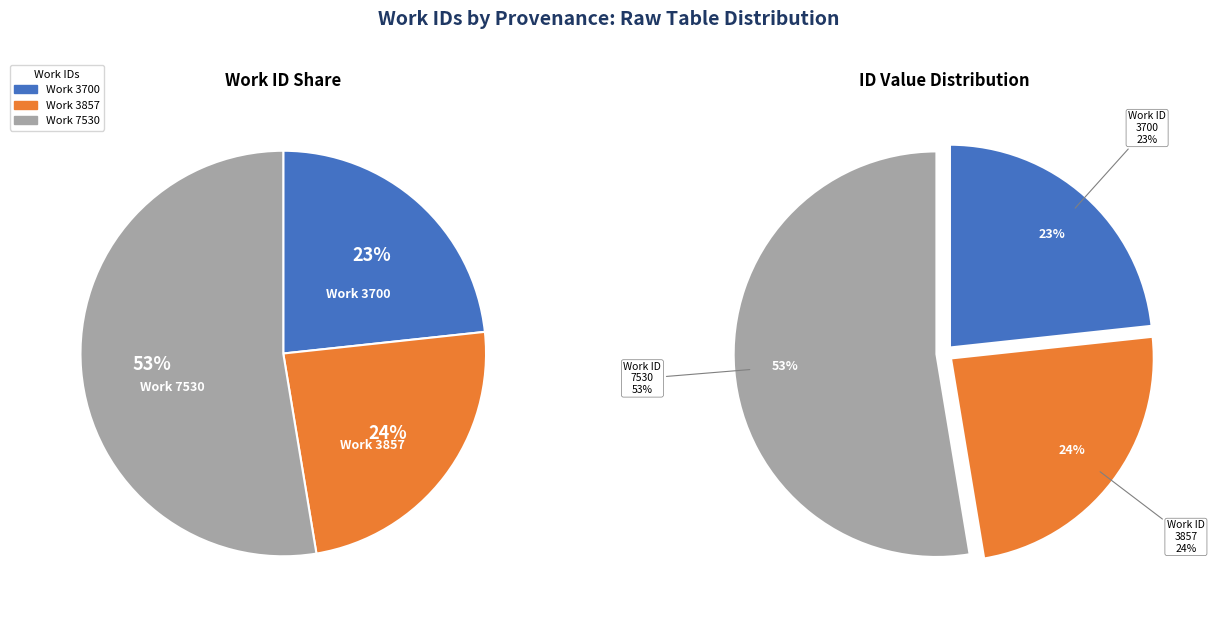

What is the ratio of the value at 3857 to the value at 7530?

0.5